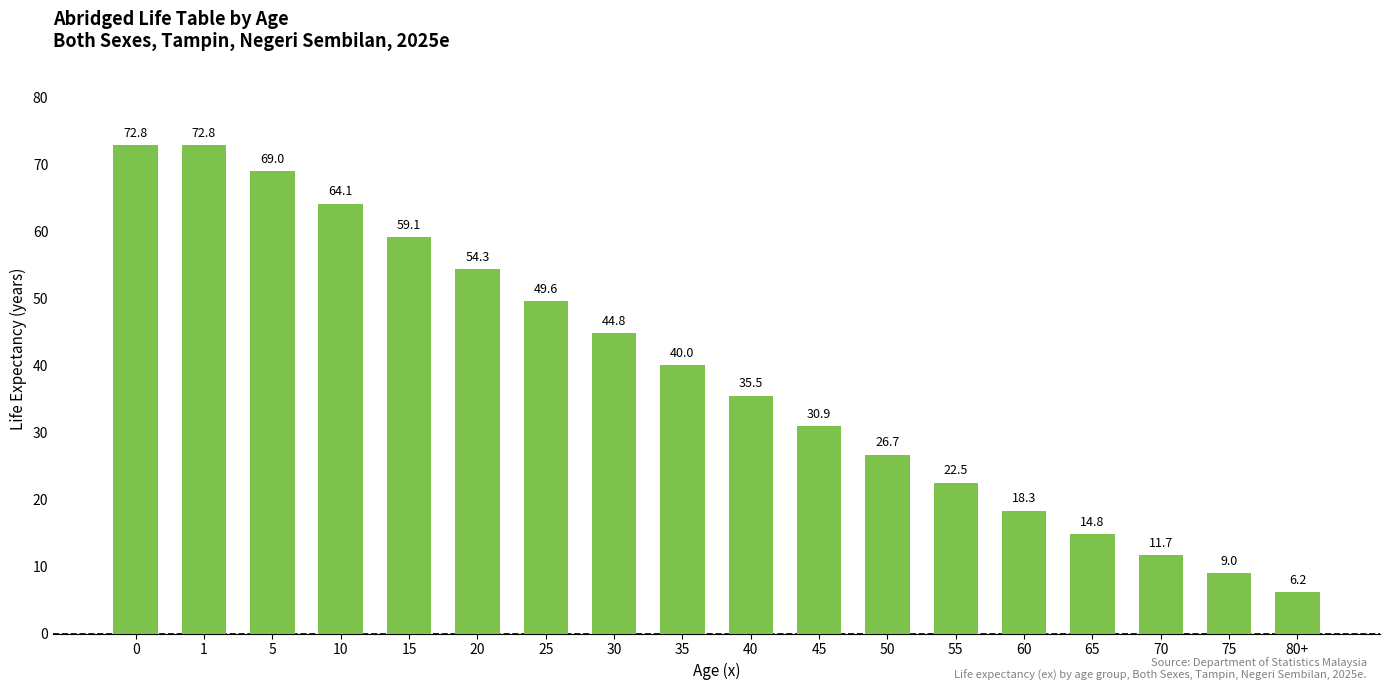

What is the maximum value shown in the chart?

72.8